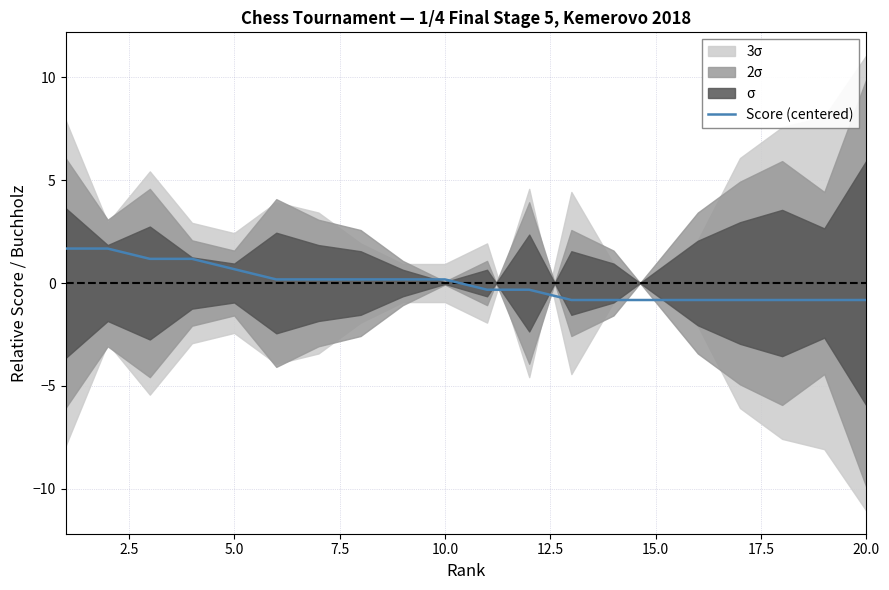

What is the minimum value for Score (centered)?

-0.8